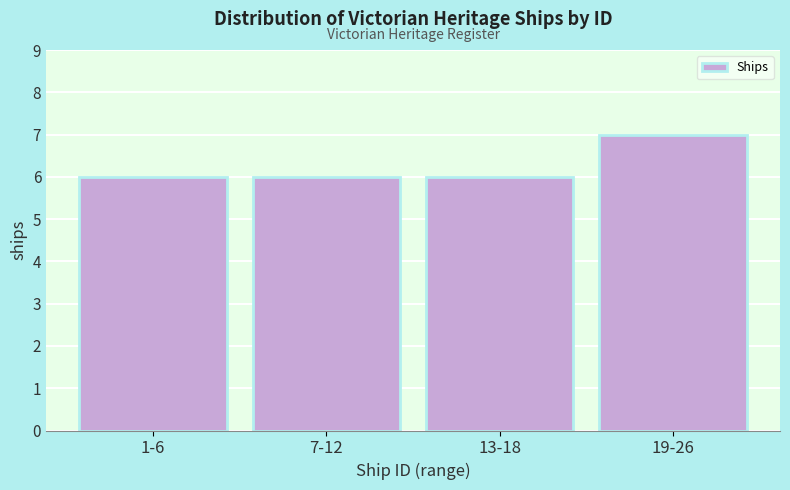

Reading left to right, what are all the values shown in this chart?

1-6=6	7-12=6	13-18=6	19-26=7